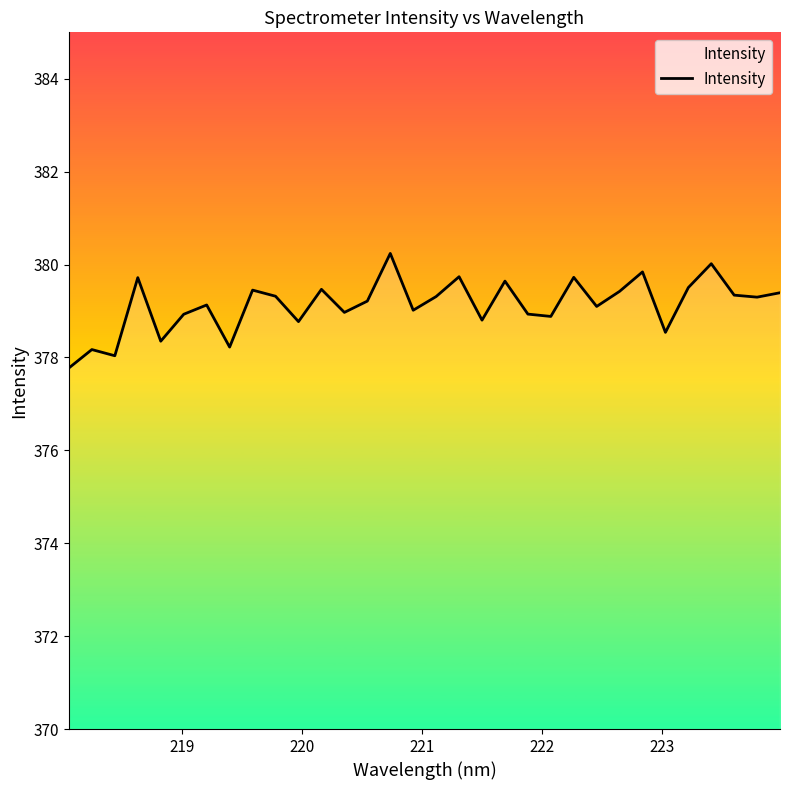

What is the maximum value shown in the chart?

380.2